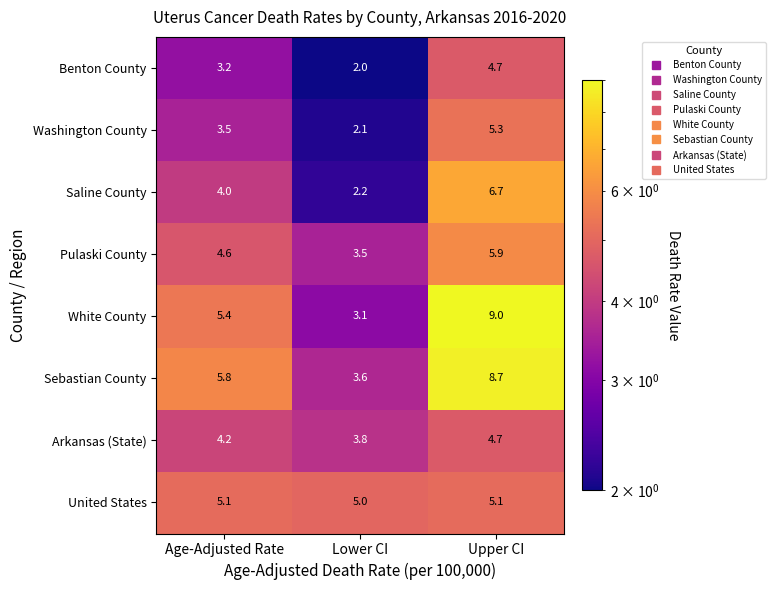

The Pulaski County series shows 4.6 at Age-Adjusted Rate. True or false?

True